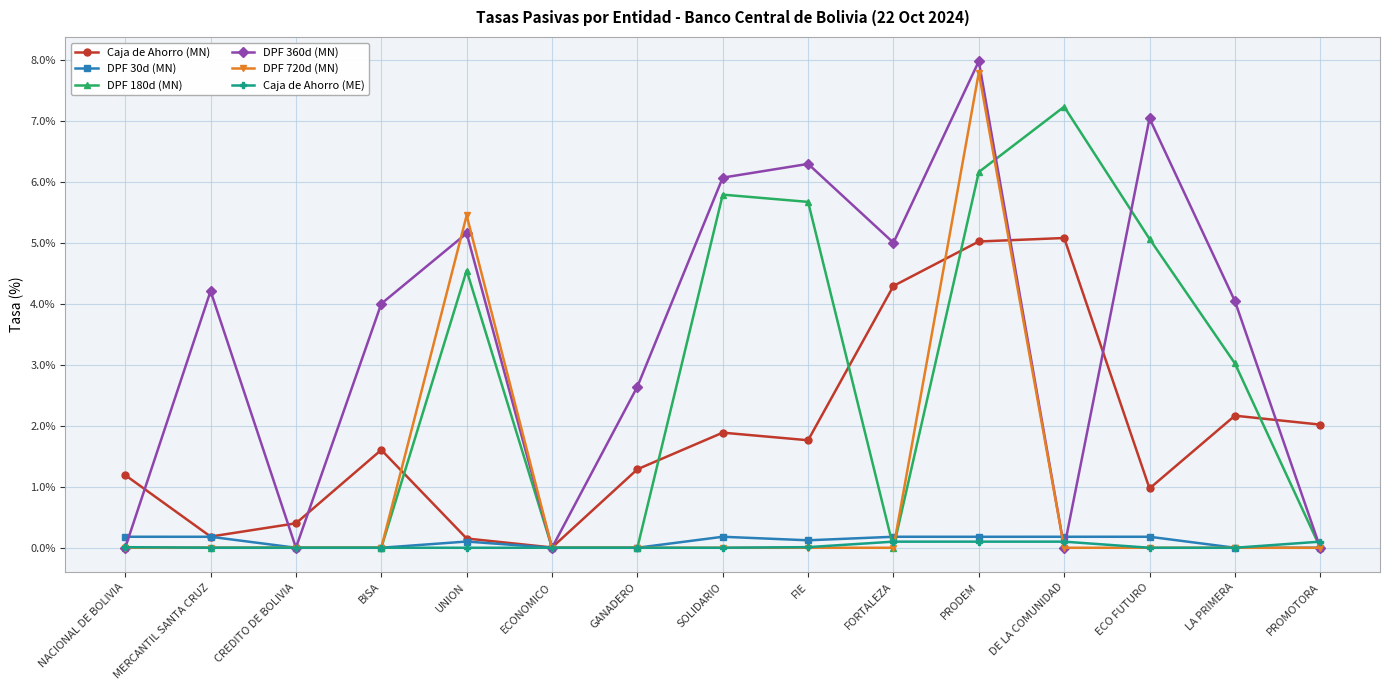

The value of DPF 720d (MN) at GANADERO is -3.8. True or false?

False